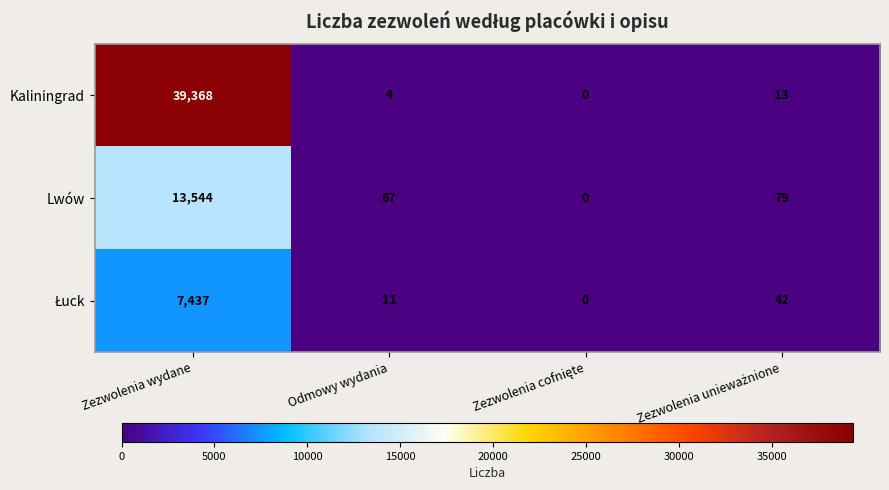

Which category has the highest value in the Lwów series?

Zezwolenia wydane